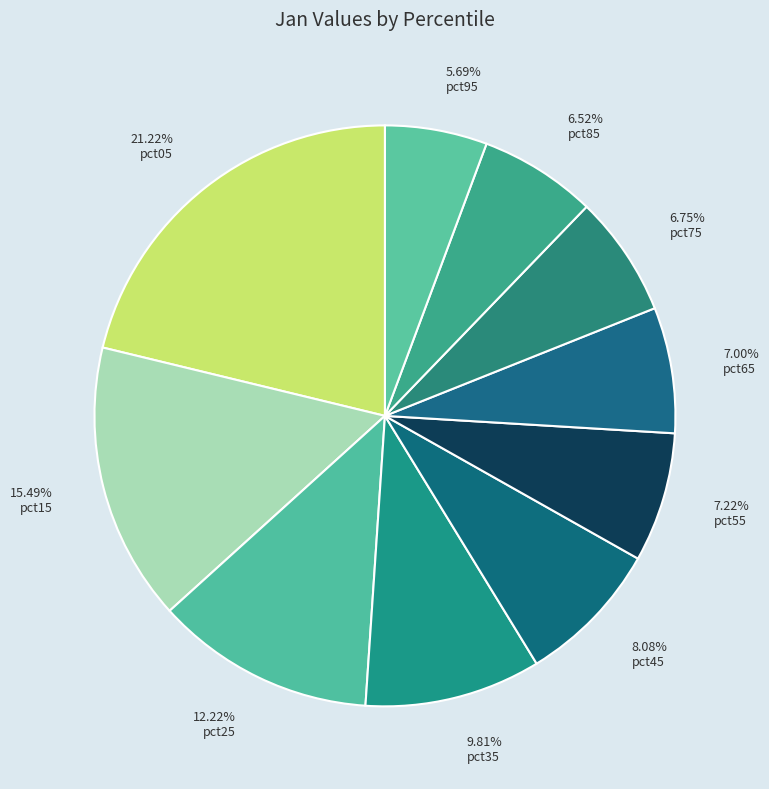

Is pct15 the majority of the pie?

No